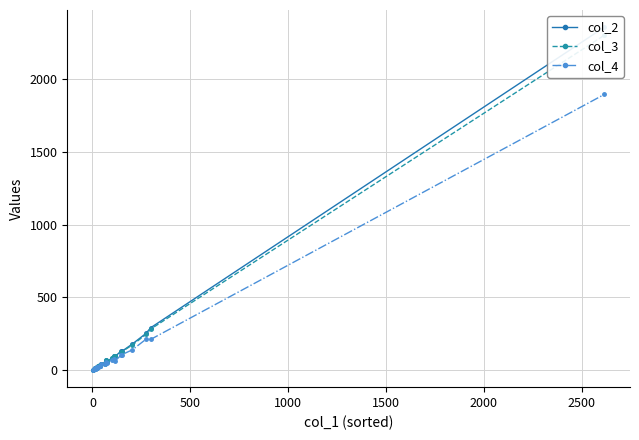

How many lines are shown in the chart?

3